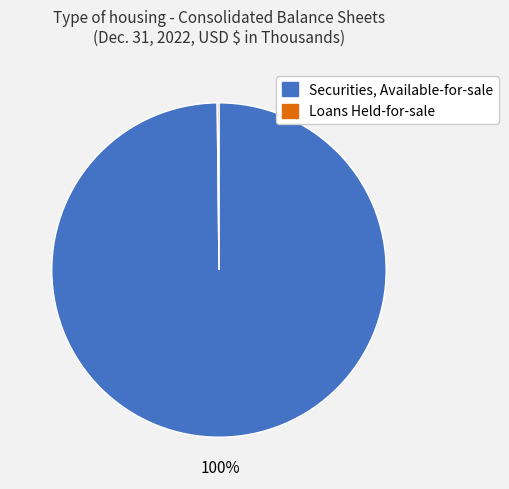

To the nearest percent, what is the difference between the largest and smallest slice percentages?

100%